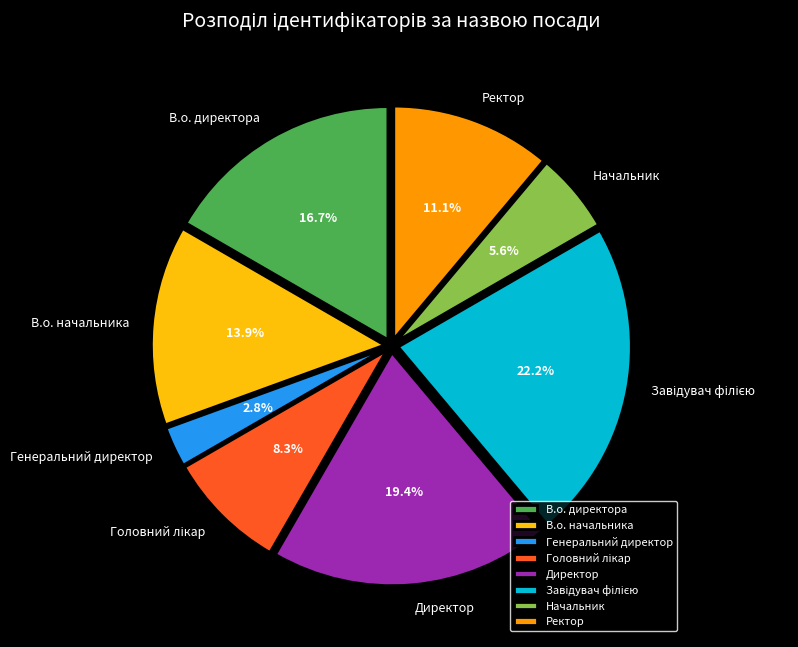

What portion of the pie excludes Генеральний директор?

97.2%